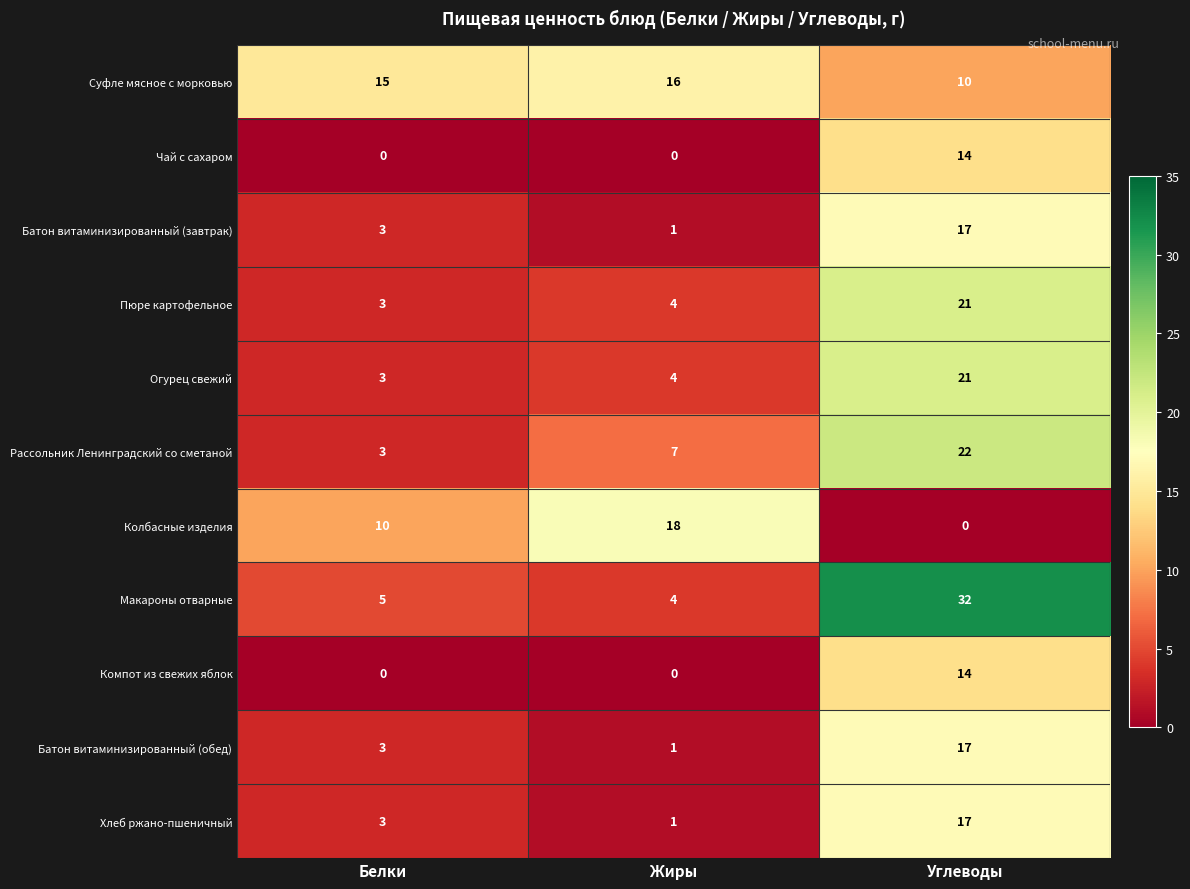

The Батон витаминизированный (обед) series shows 3 at Белки. True or false?

True